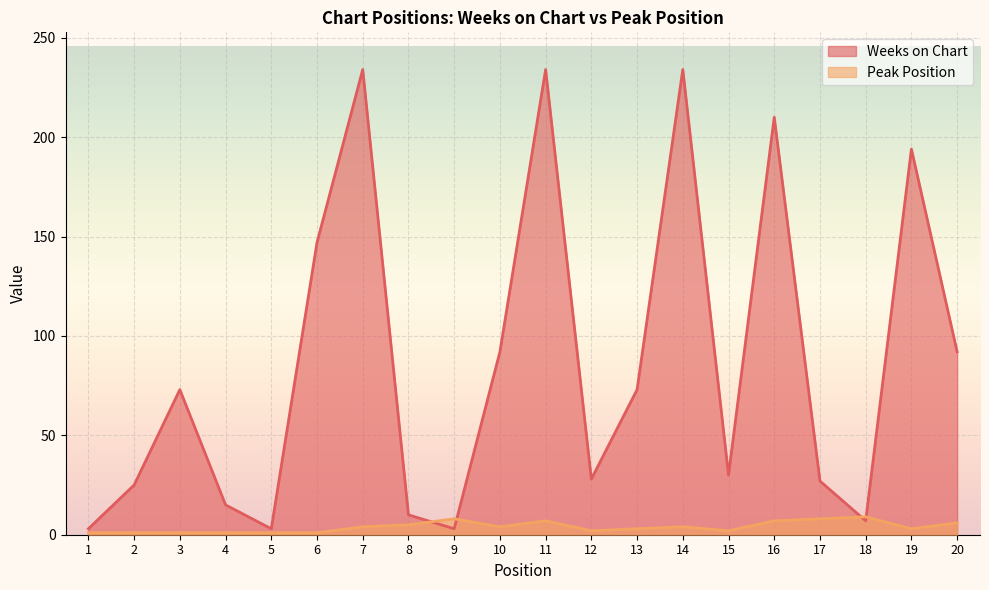

What is the value of the Peak Position point at the 20th from the left?

6